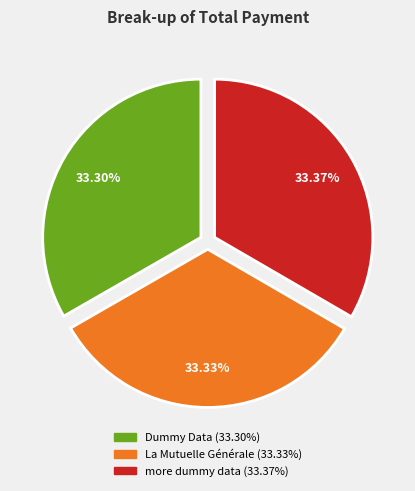

Combined, do La Mutuelle Générale and more dummy data account for over 50%?

Yes